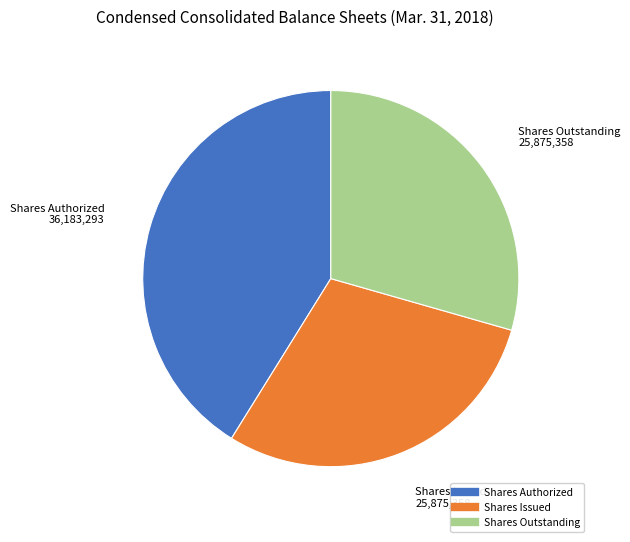

Is there a majority slice in this chart?

No